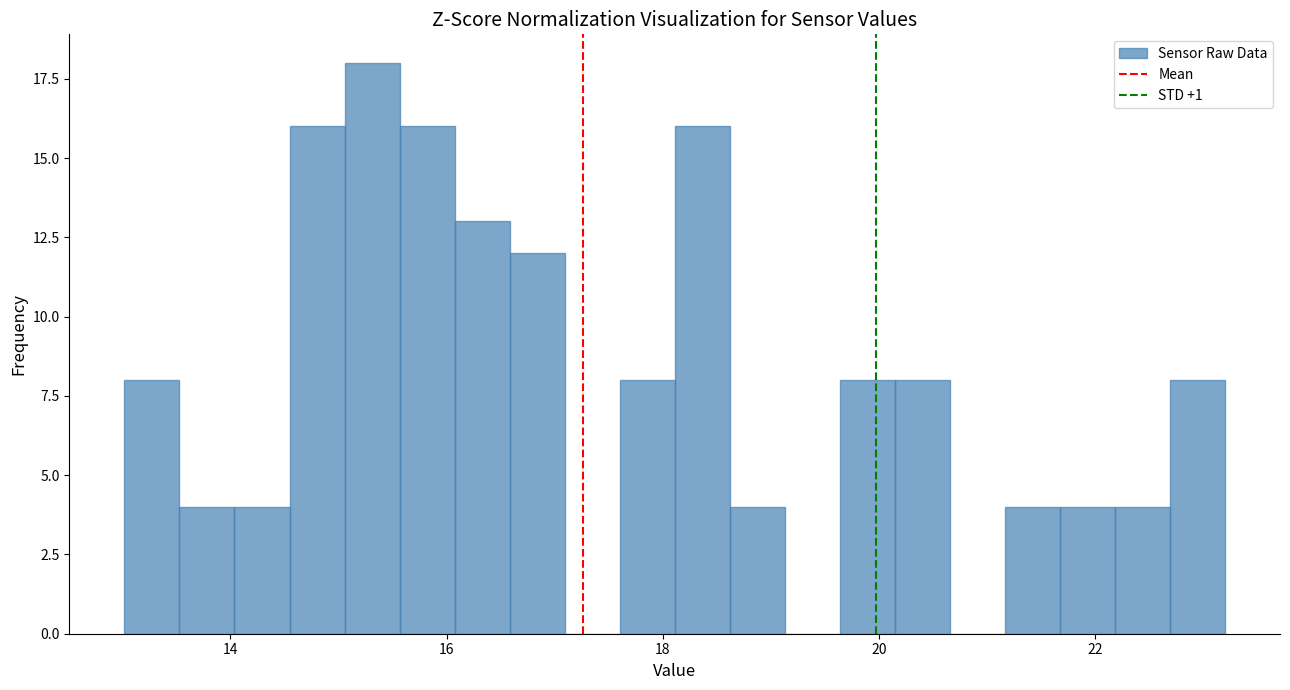

Read against the x-axis, roughly where is the centre of the tallest bar?

15.4